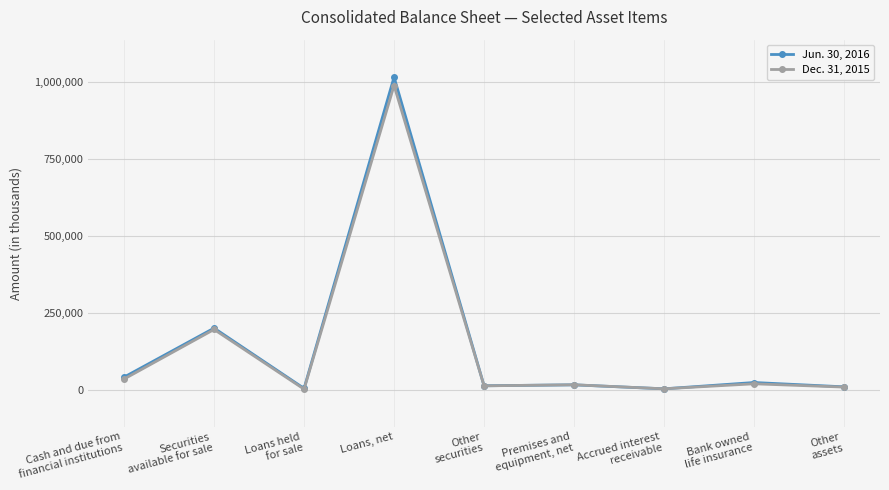

Where is Jun. 30, 2016 nearest to the value 509086?

Securities
available for sale